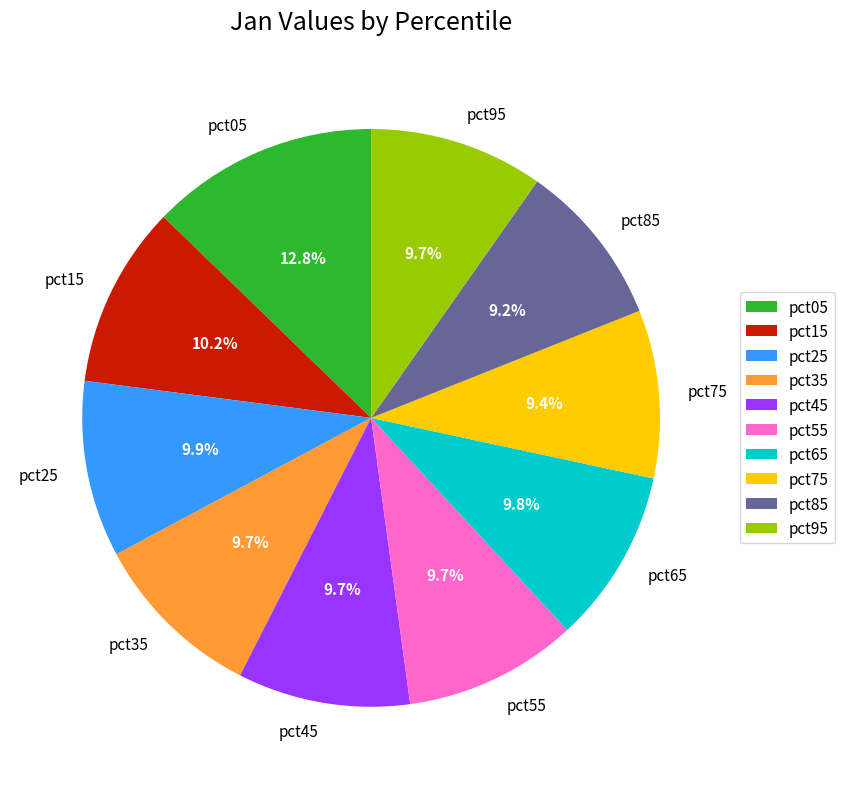

Is the sum of pct65 and pct55 greater than half?

No